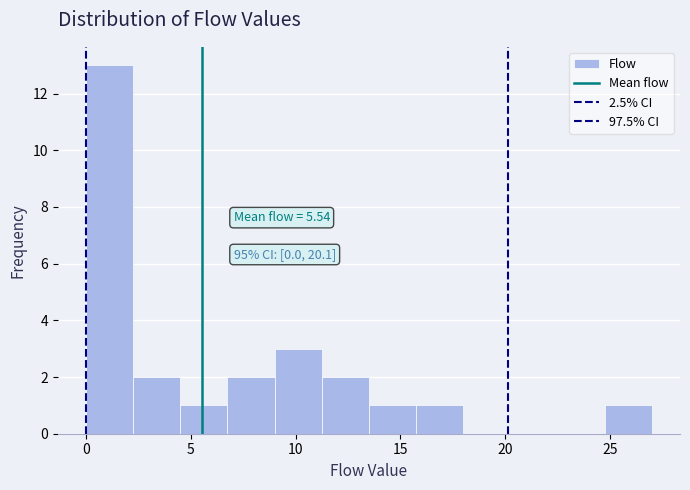

Over which range of the x-axis is the bar tallest?

0.00 to 2.25